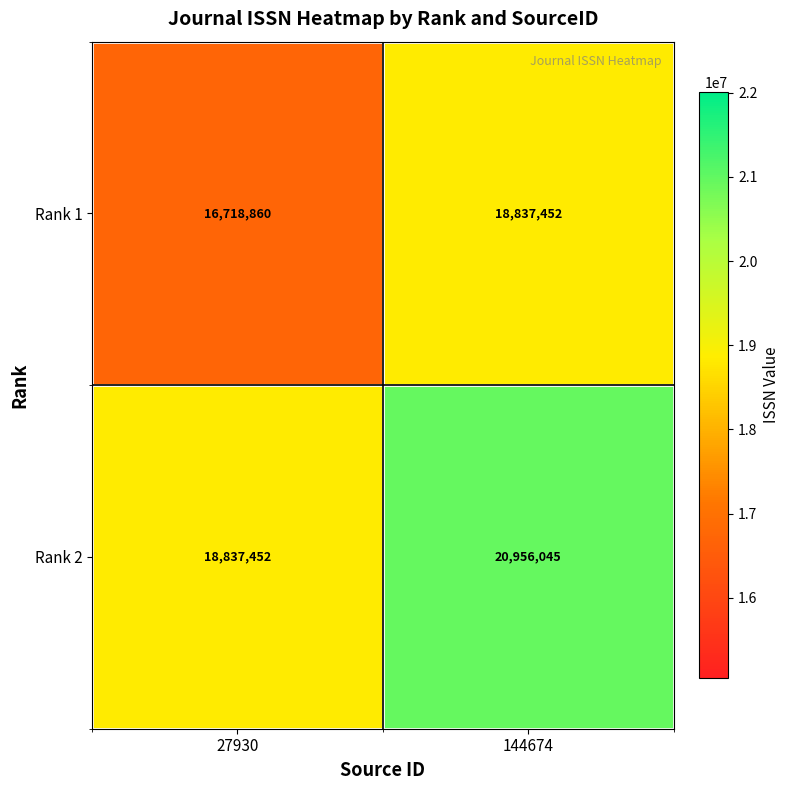

At which category does the chart reach its minimum across all series?

27930